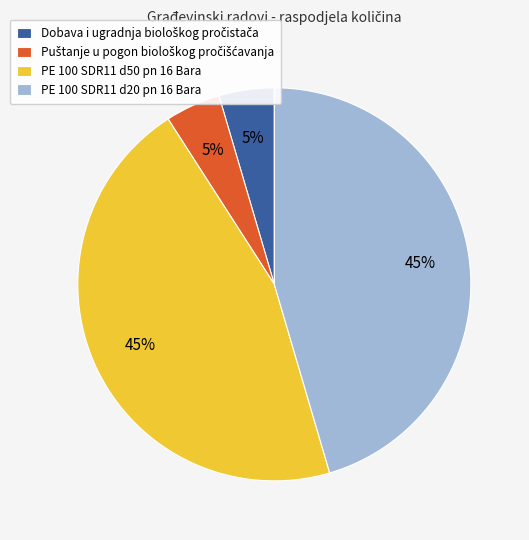

To the nearest percent, what is the average slice percentage?

25%